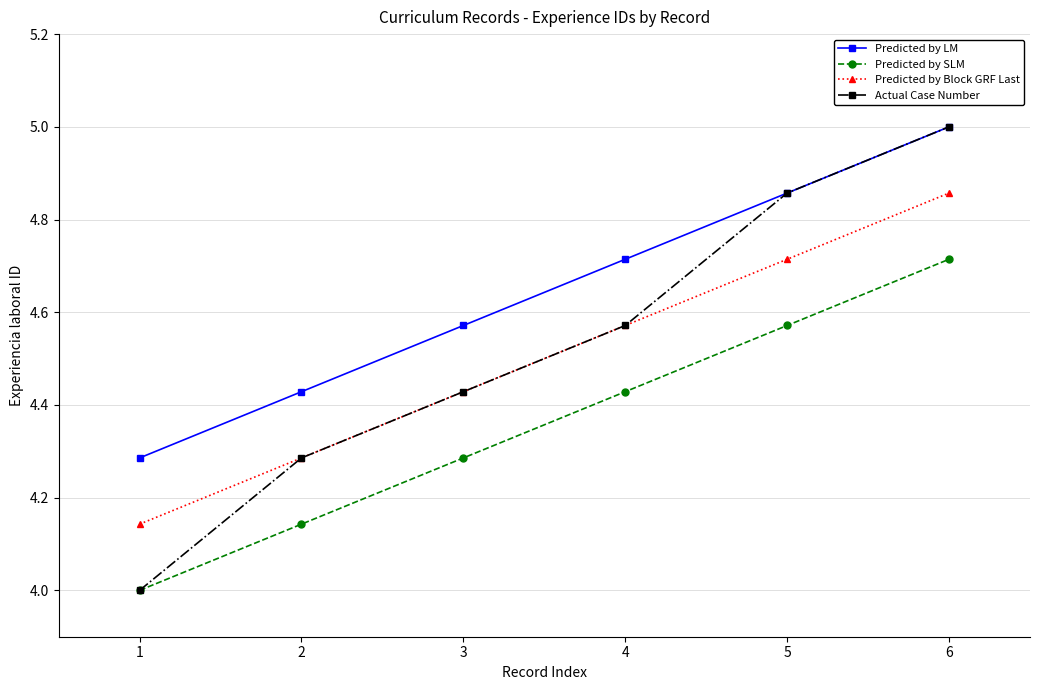

What is the difference between the maximum and second lowest values in the Actual Case Number series?

0.7